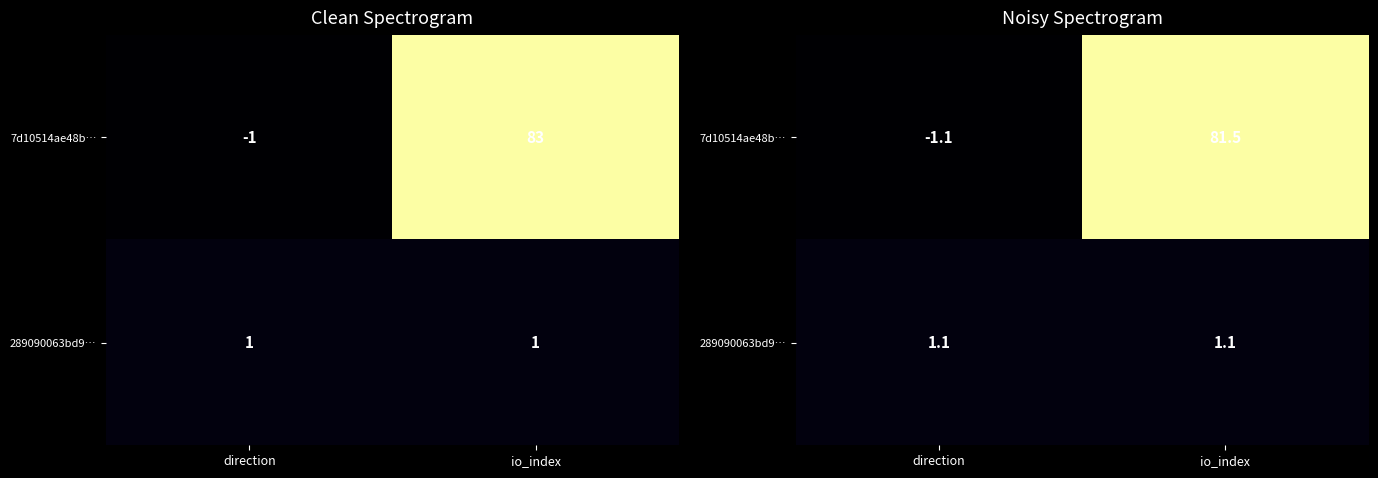

What is the average value of the 7d10514ae48b… series?

40.2